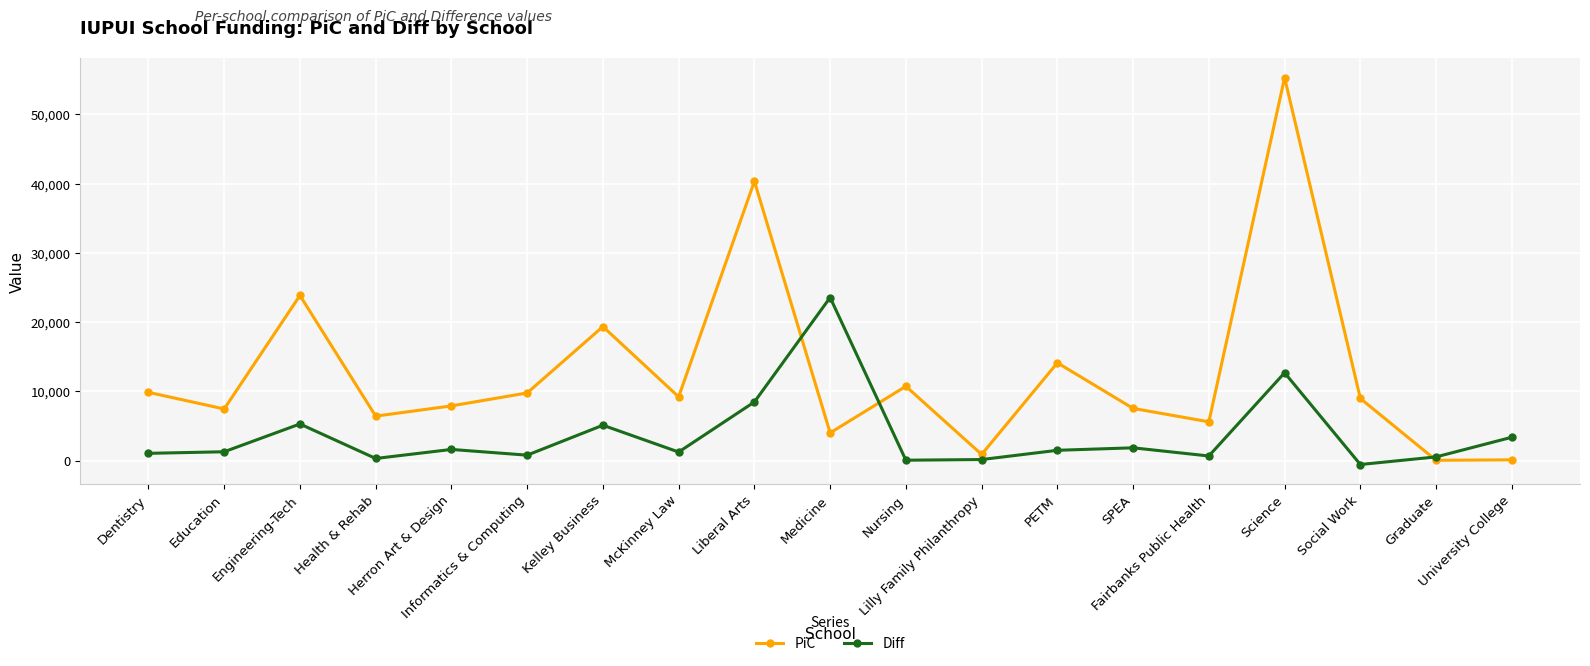

What is the total value across all series at Education?

8765.0